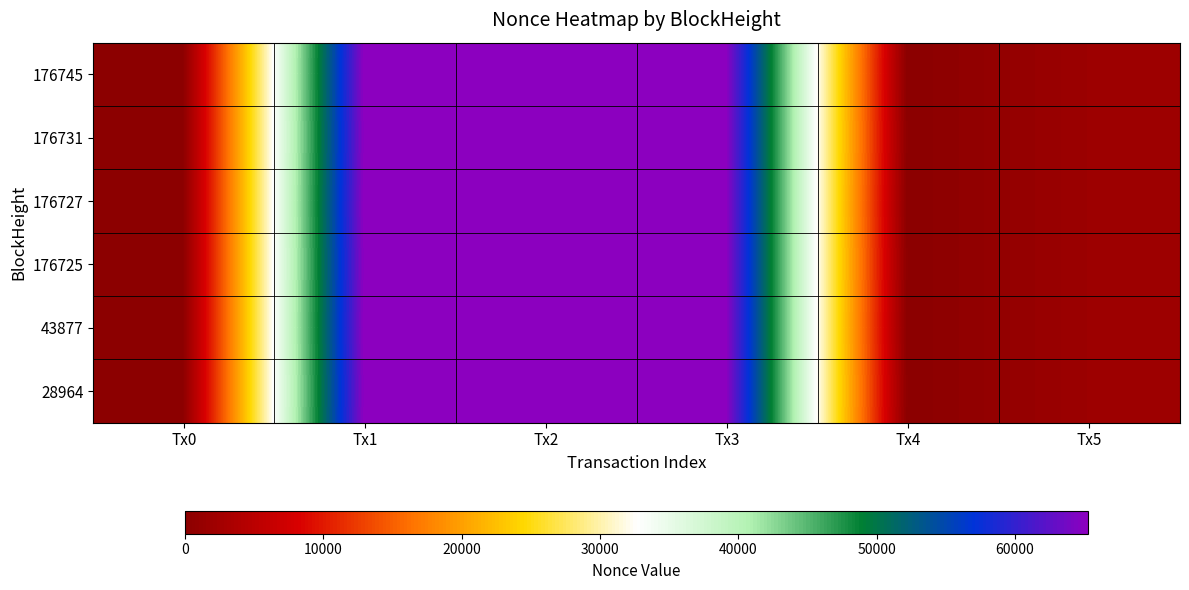

At which category does the chart reach its peak across all series?

Tx1